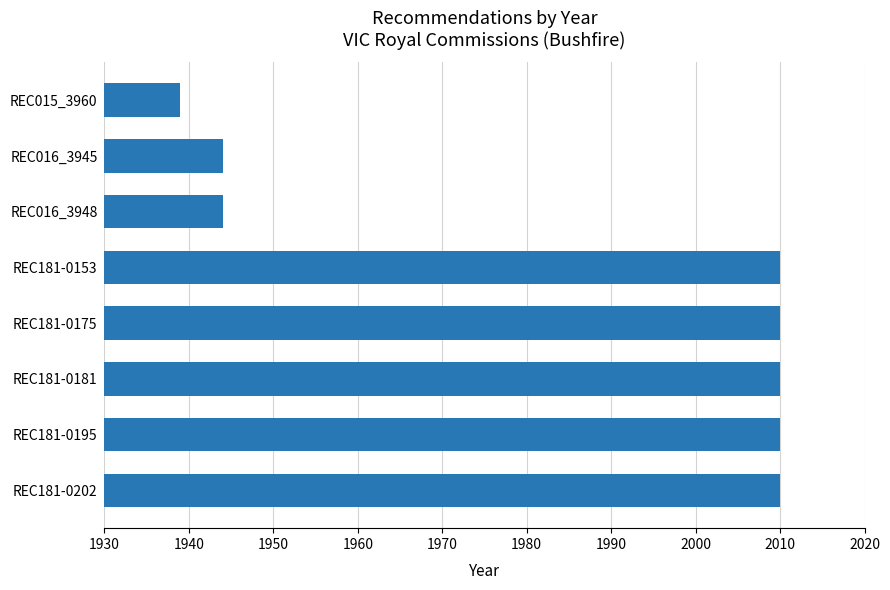

Count the number of data series in this chart.

1